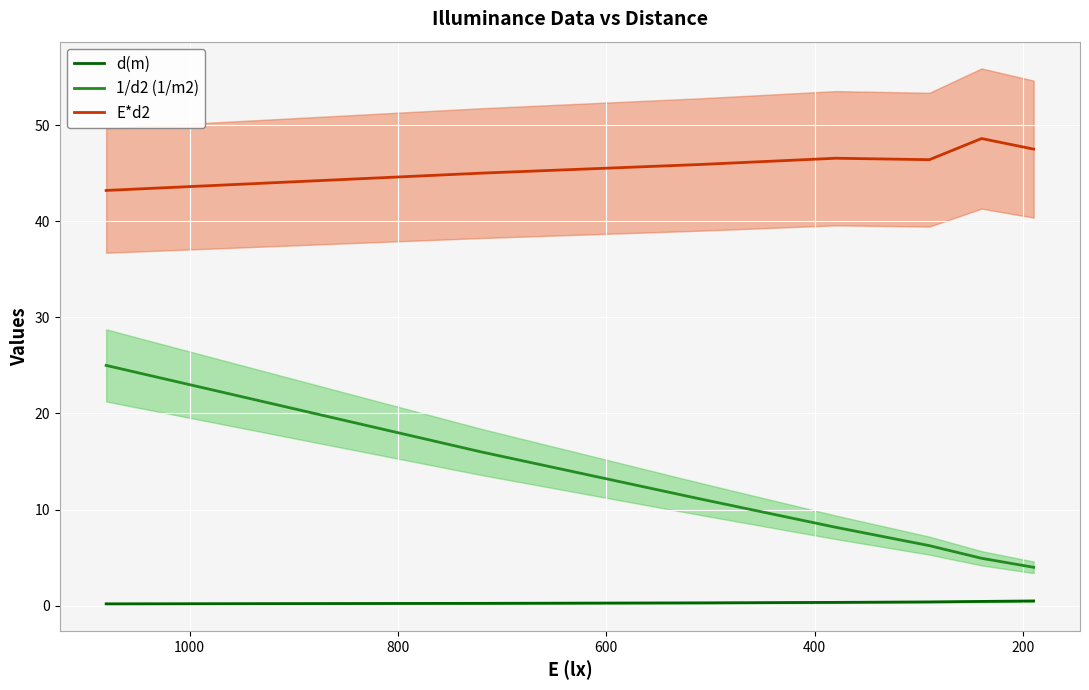

Rank the series by their maximum value, from lowest to highest.

d(m), 1/d2 (1/m2), E*d2